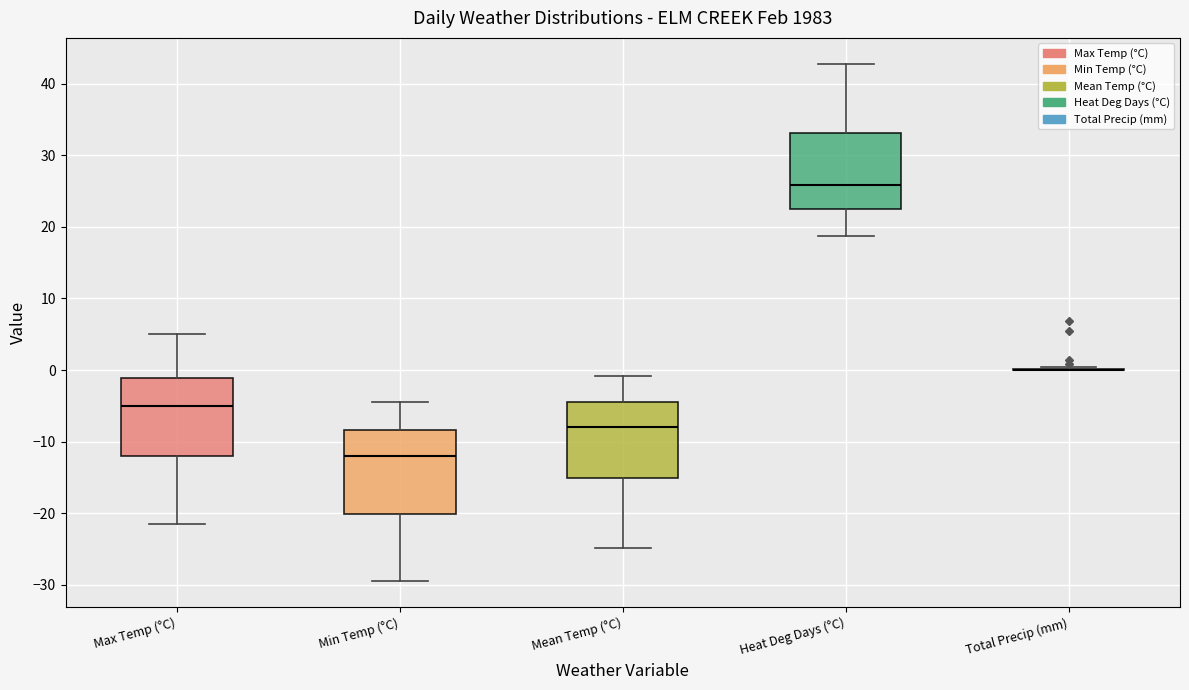

Where is the upper edge of the box for Mean Temp (°C) on the y-axis? The values are not printed on the chart, so give them approximately, as read against the axis.

-4